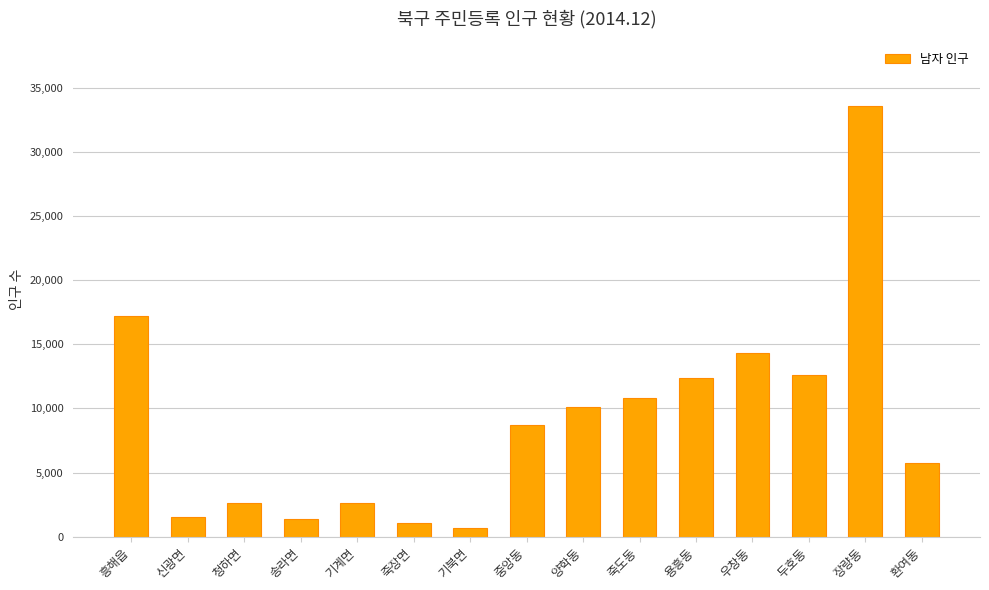

What is the label of the 1st bar from the right?

환여동